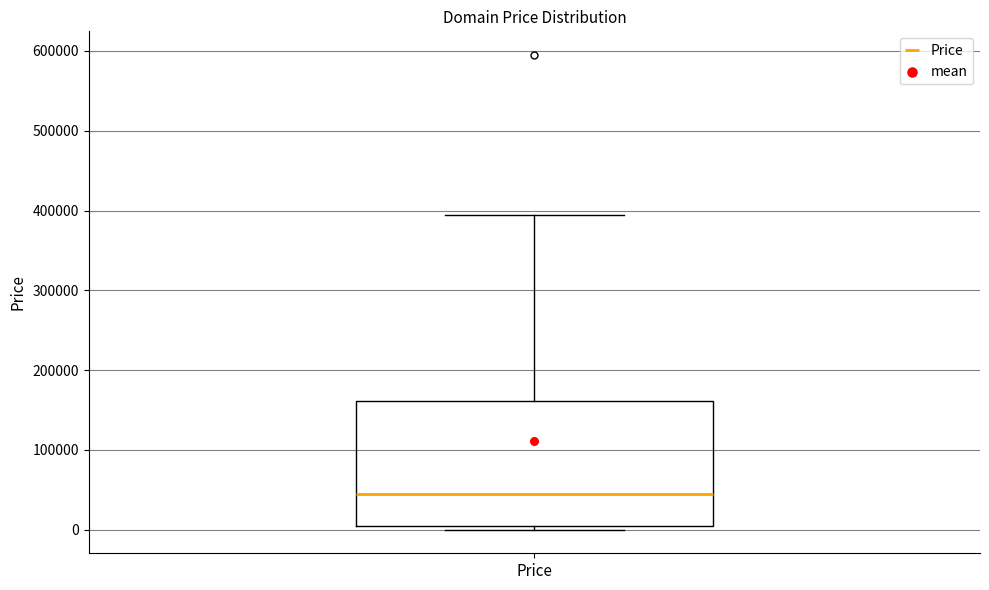

Transcribe this box plot: give where the median line is, the range the box spans, and where the two whiskers end, as read against the y-axis. The values are not printed on the chart, so give them approximately, as read against the axis.

median 40000, box 0 to 160000, whiskers 0 (just below the box's lower edge) to 390000